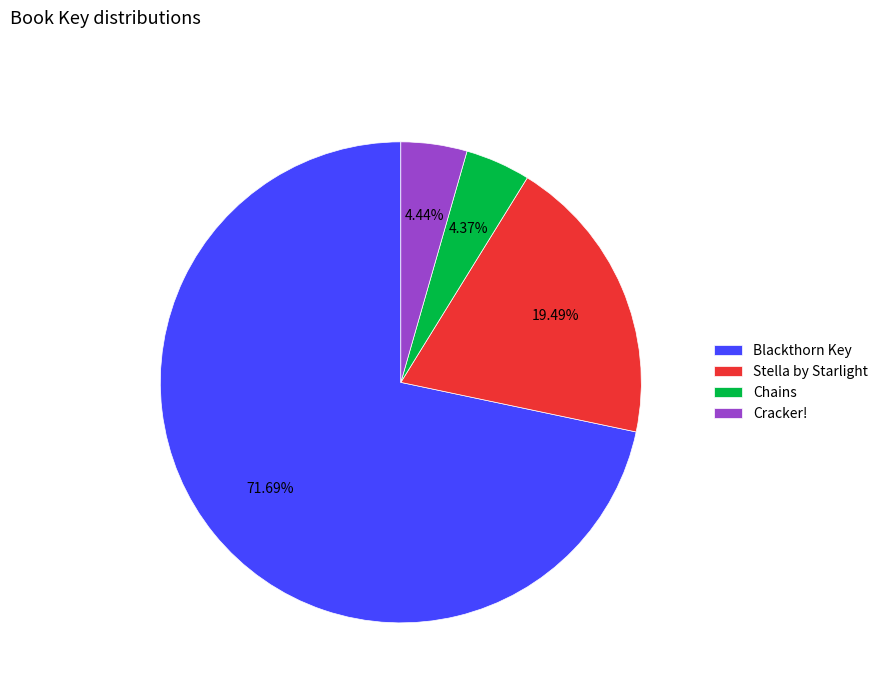

To the nearest percent, what portion does Blackthorn Key represent?

72%